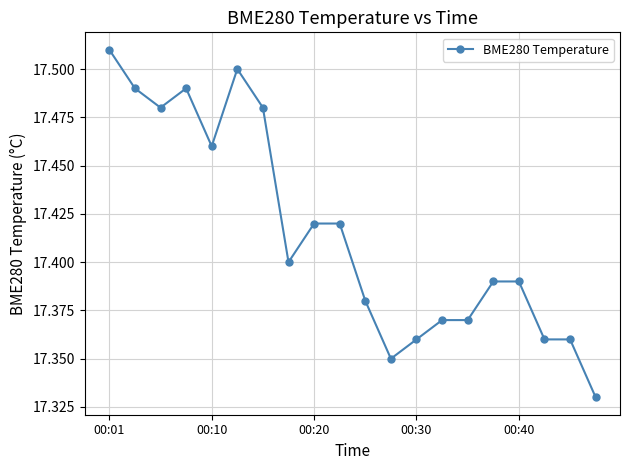

What is the sum of all values?

348.3